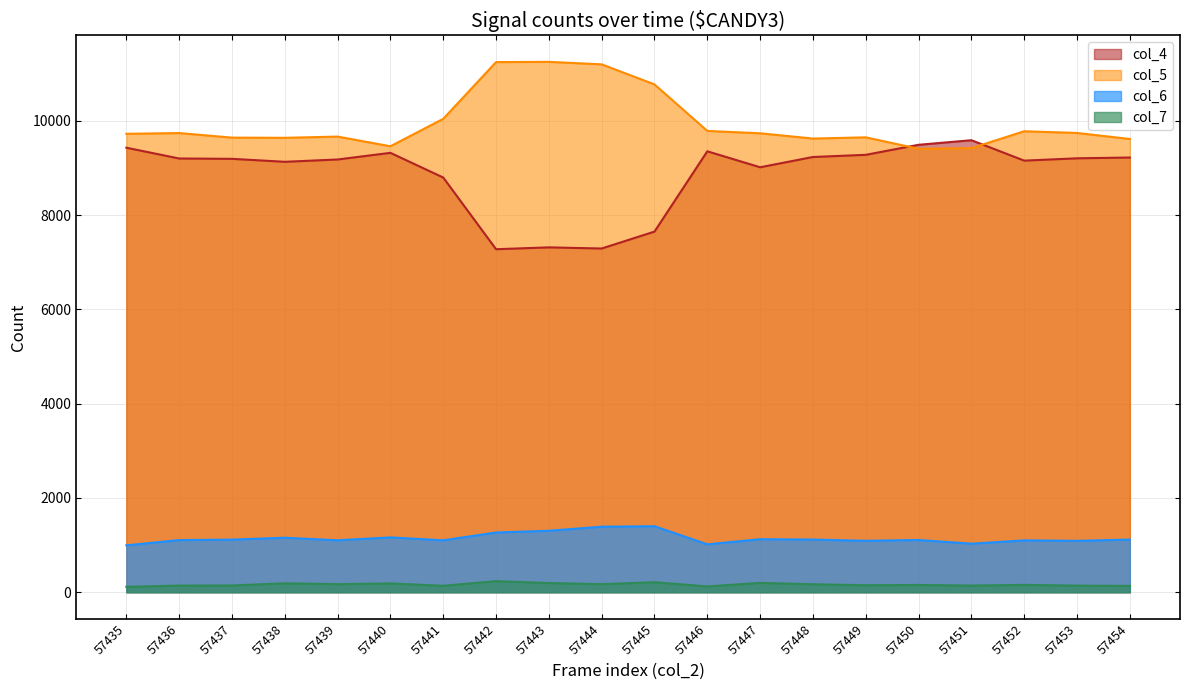

What is the average value of the col_6 series?

1145